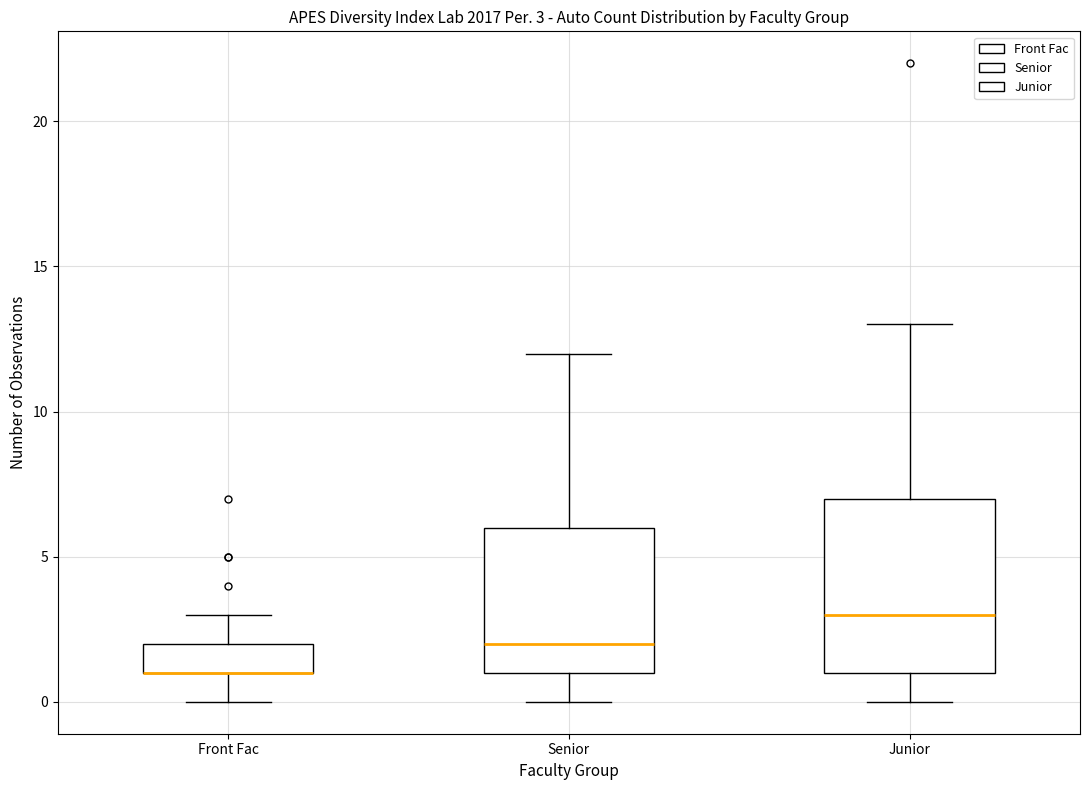

Comparing the boxes themselves (not the whiskers), which one is the tallest?

Junior